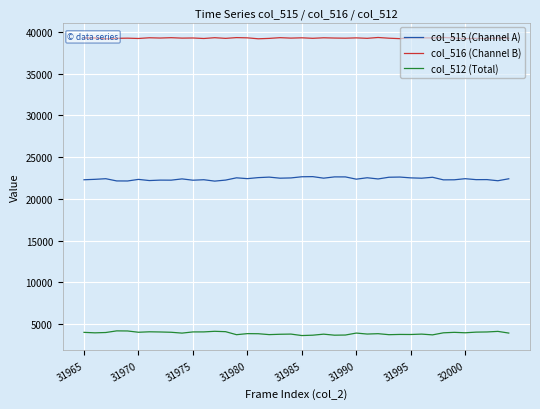

What is the spread (max minus min) of values at 39?

35319